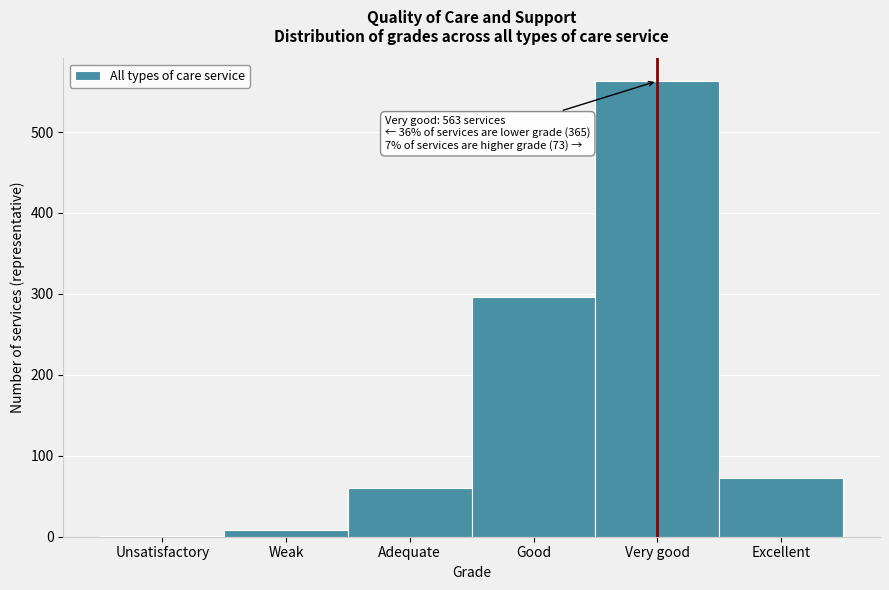

Reading left to right, extract all data points from this chart.

Unsatisfactory=1	Weak=8	Adequate=60	Good=296	Very good=563	Excellent=73